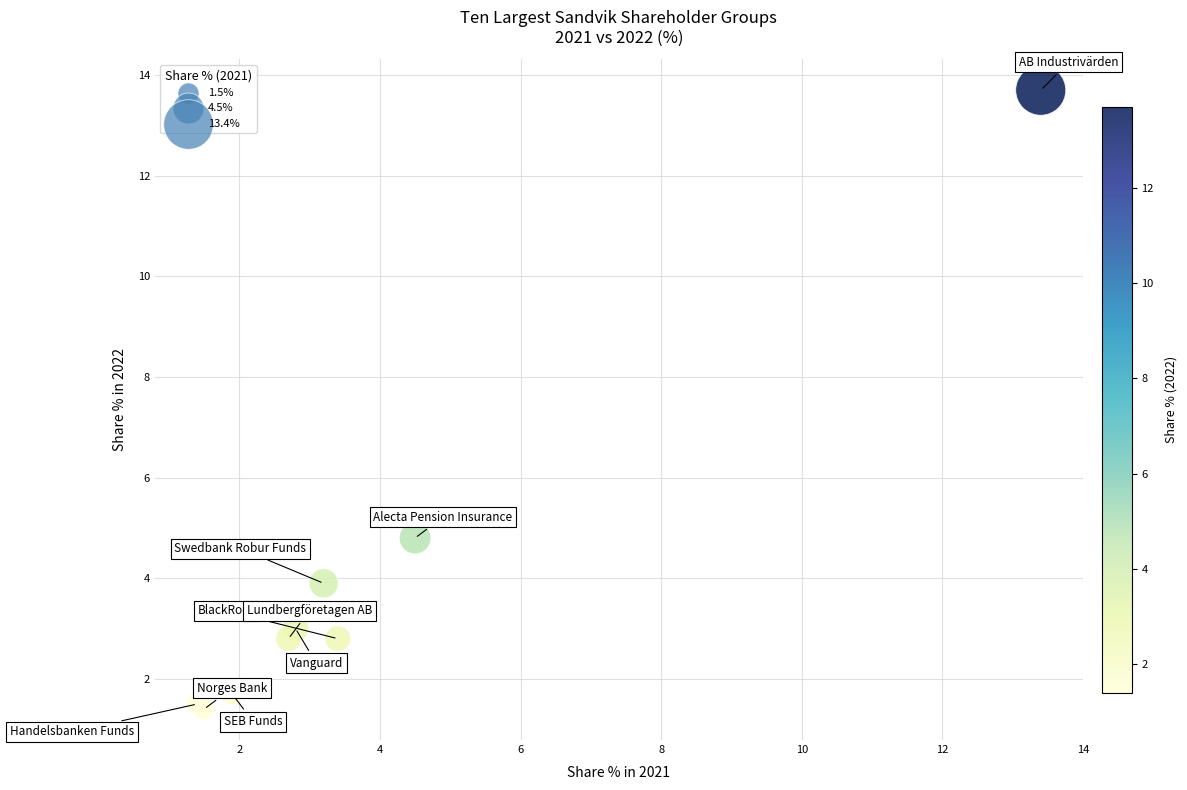

What Y value in the scatter plot is closest to 7?

4.8